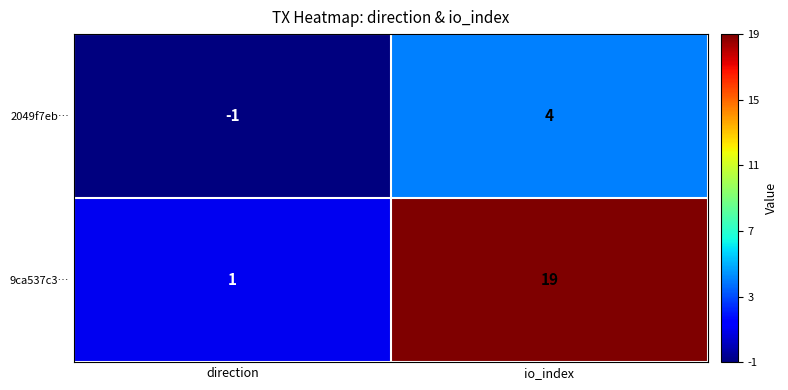

Reading right to left, list all the values displayed in this chart.

2049f7eb…: 4	-1
9ca537c3…: 19	1